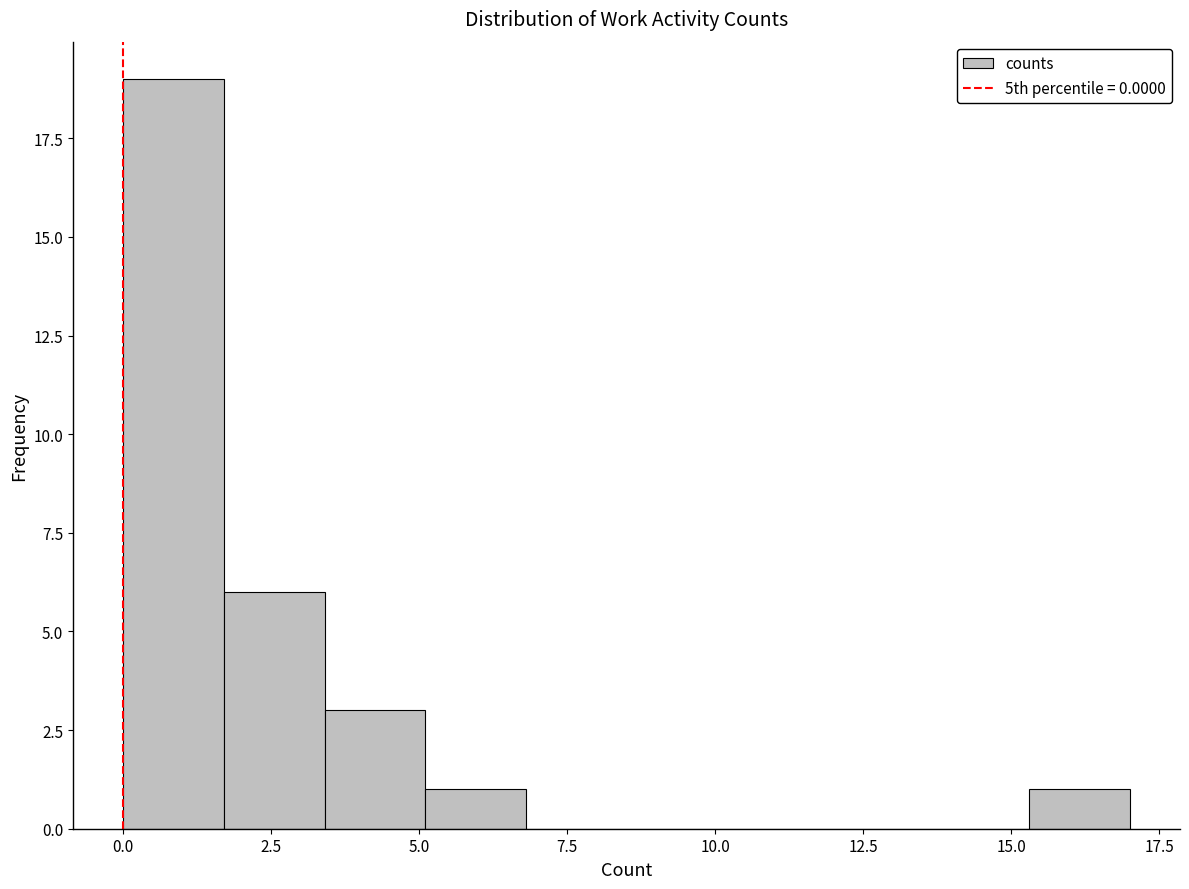

Read against the x-axis, roughly where is the centre of the tallest bar?

1.0